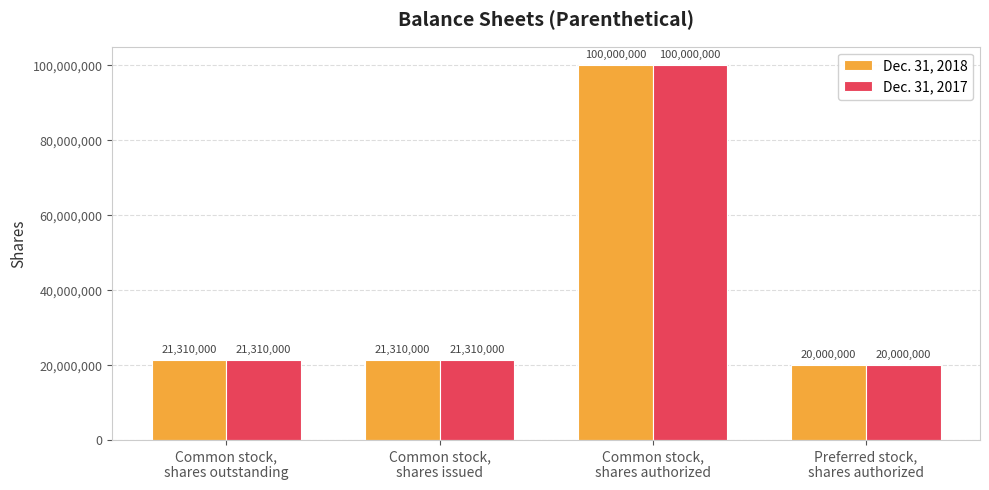

What are all the series names shown in the legend?

Dec. 31, 2018, Dec. 31, 2017